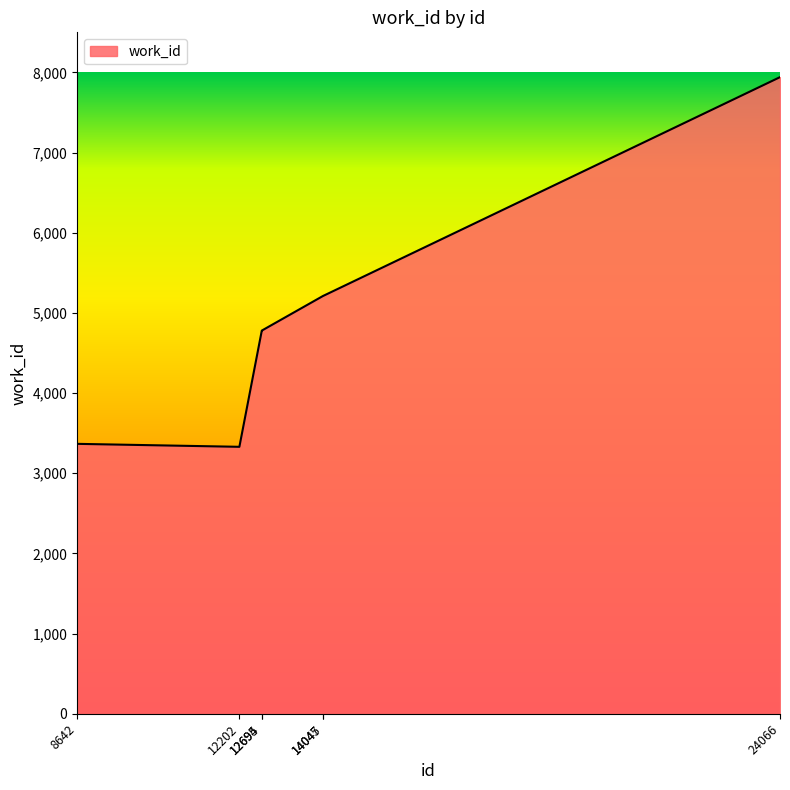

Reading right to left, what are all the values shown in this chart?

24066=7941	14047=5214	14045=5214	12695=4780	12694=4780	12202=3330	8642=3367